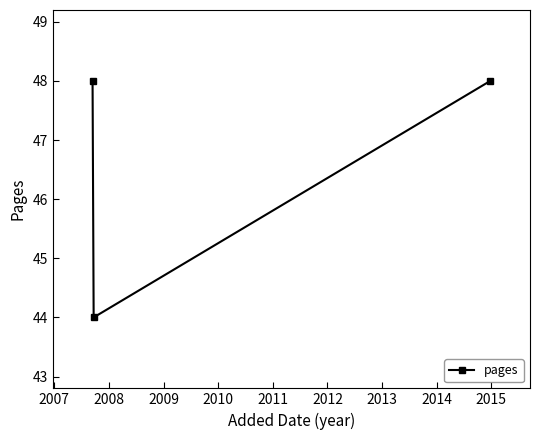

What is the maximum value shown in the chart?

48